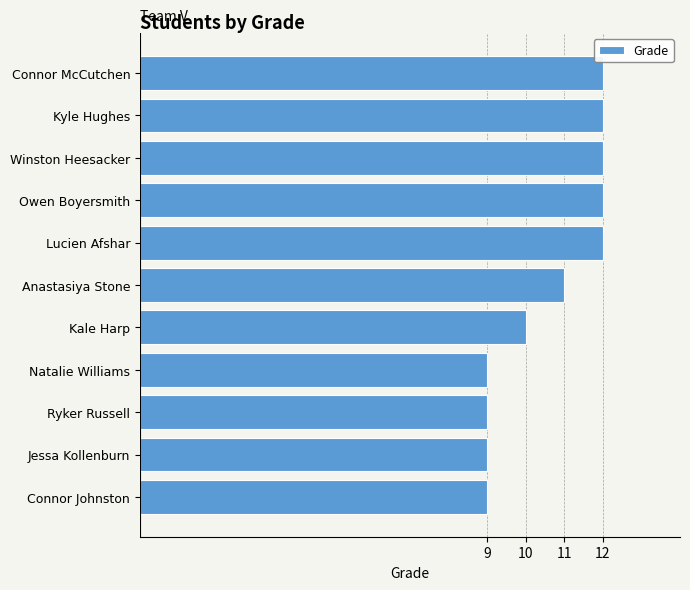

Reading bottom to top, transcribe all the data shown in this chart.

9	9	9	9	10	11	12	12	12	12	12